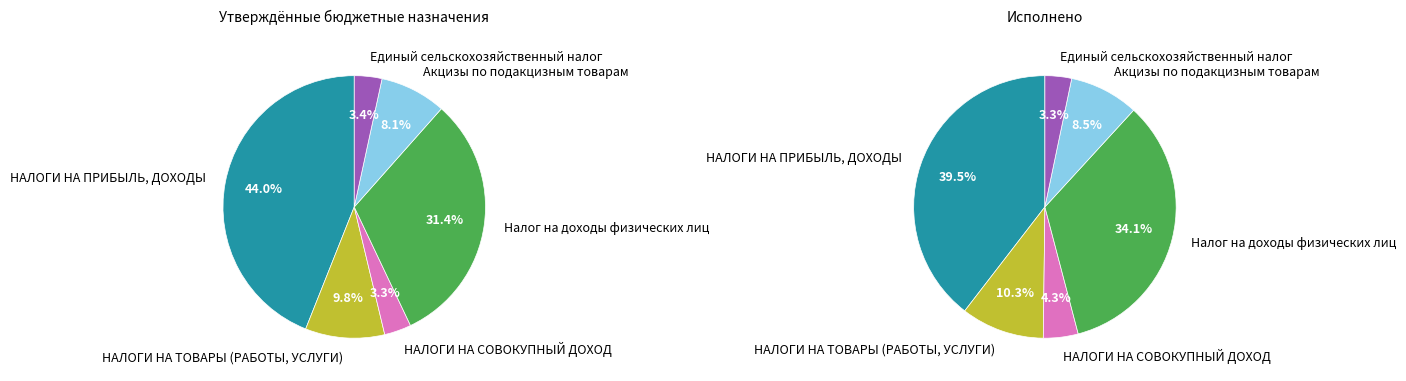

Count the number of slices in the pie.

6